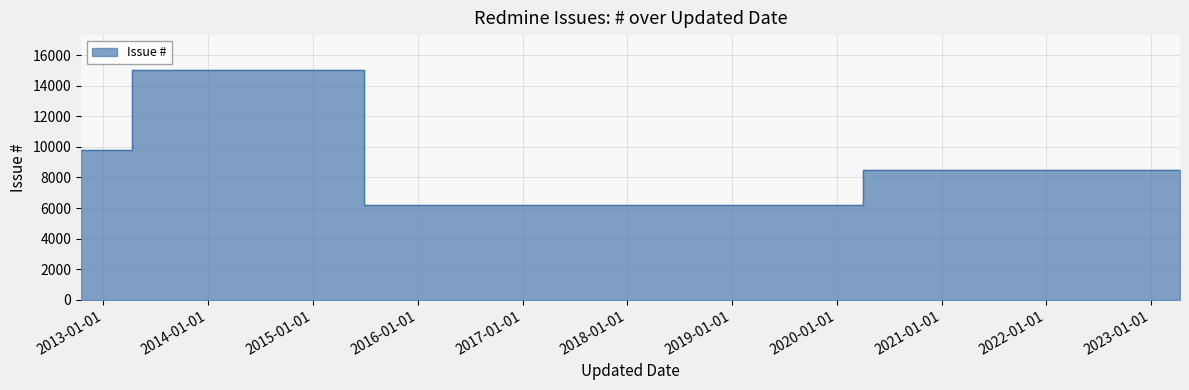

Reading right to left, list all the values displayed in this chart.

8488	6202	15045	9788